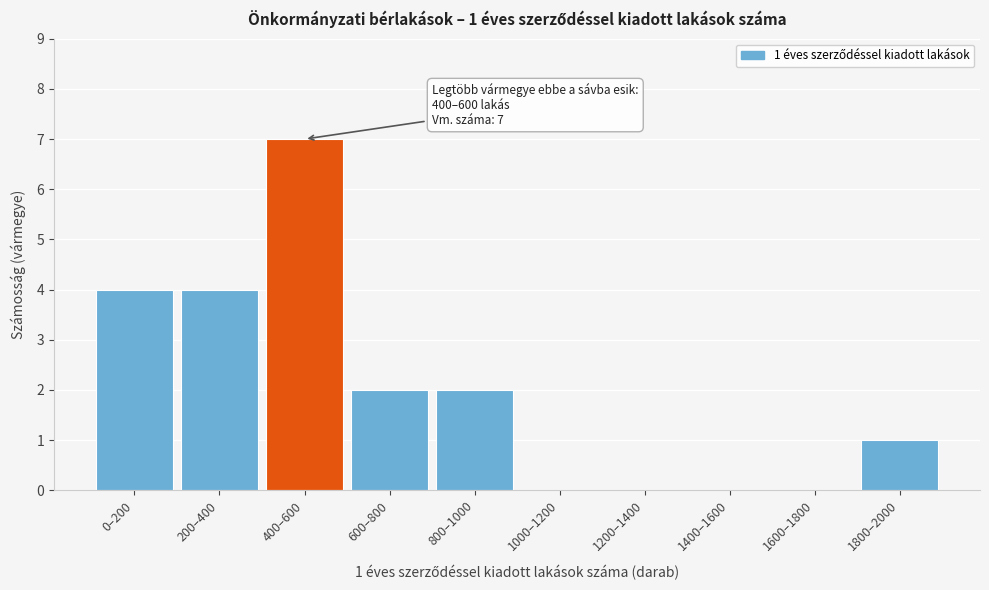

Reading left to right, what are all the values shown in this chart?

0–200=4	200–400=4	400–600=7	600–800=2	800–1000=2	1000–1200=0	1200–1400=0	1400–1600=0	1600–1800=0	1800–2000=1